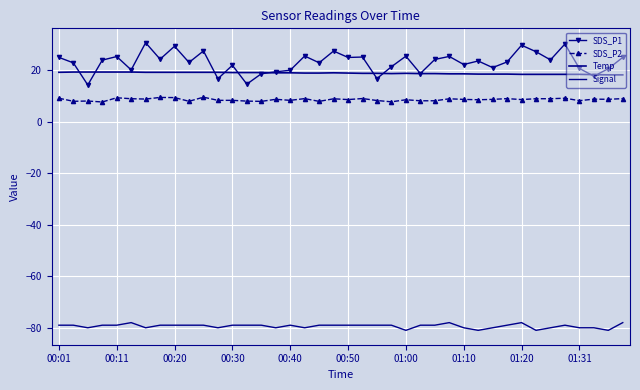

At which category does Temp reach its first local valley?

23